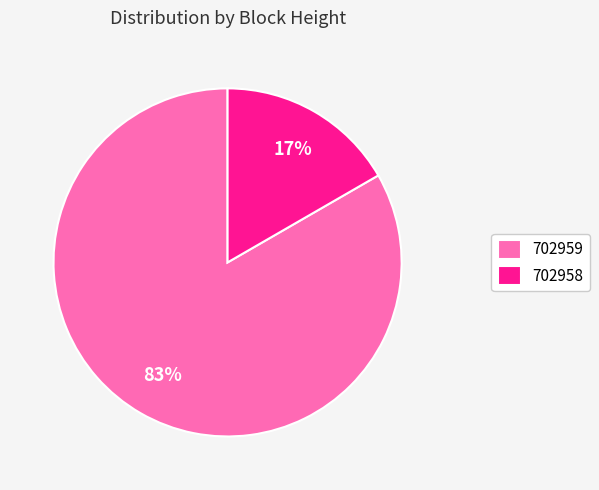

Which category has the biggest portion of the pie?

702959